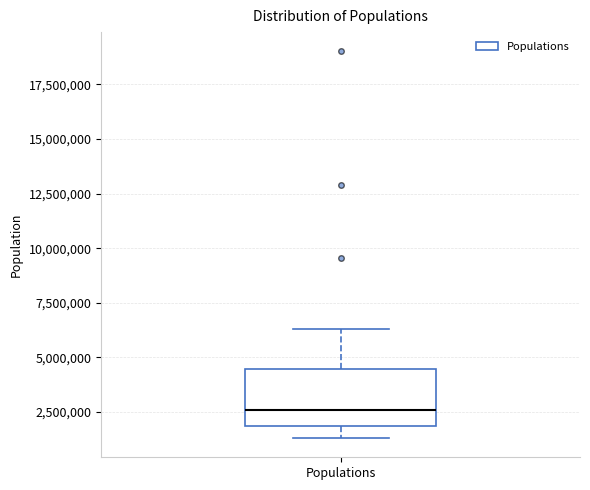

Transcribe this box plot: give where the median line is, the range the box spans, and where the two whiskers end, as read against the y-axis. The values are not printed on the chart, so give them approximately, as read against the axis.

median 2500000, box 2000000 to 4500000, whiskers 1500000 to 6500000